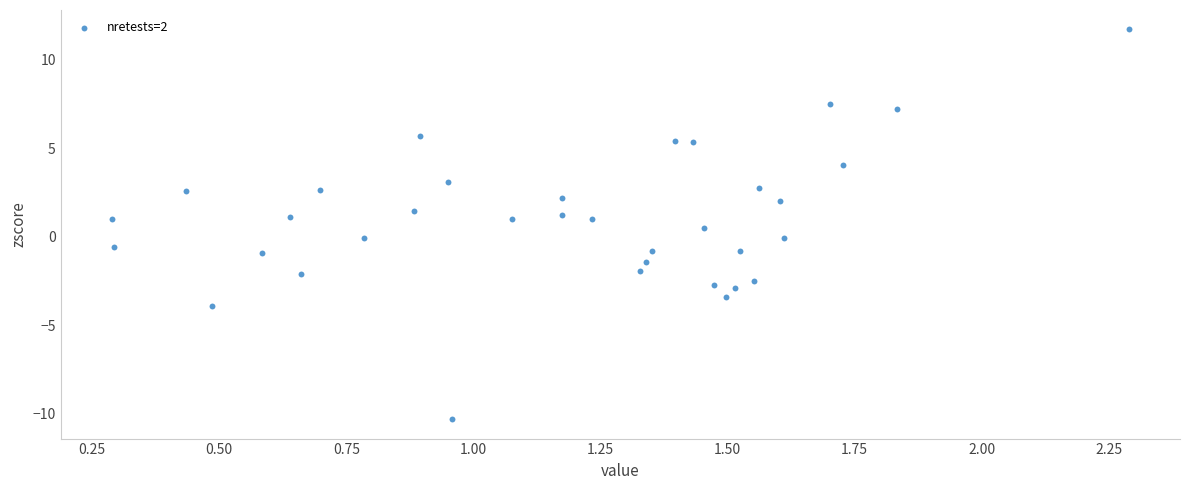

What is the range of X values (max minus min)?

2.0